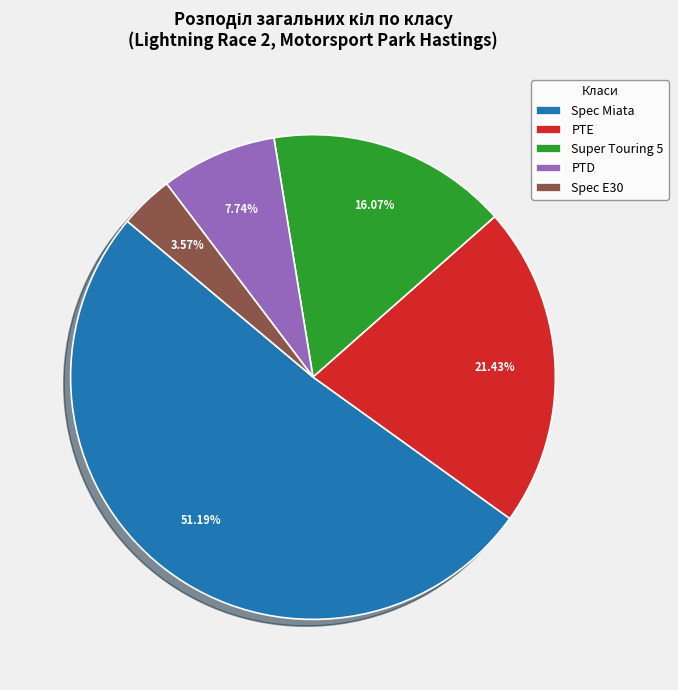

Between PTE and Spec Miata, which is larger?

Spec Miata